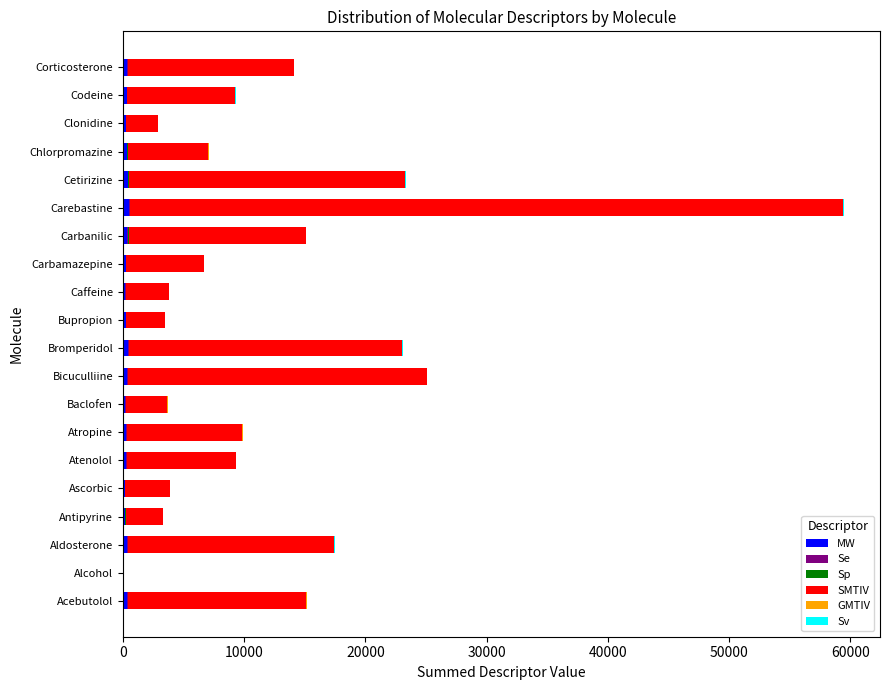

At which category is the sum across all series the highest?

Carebastine